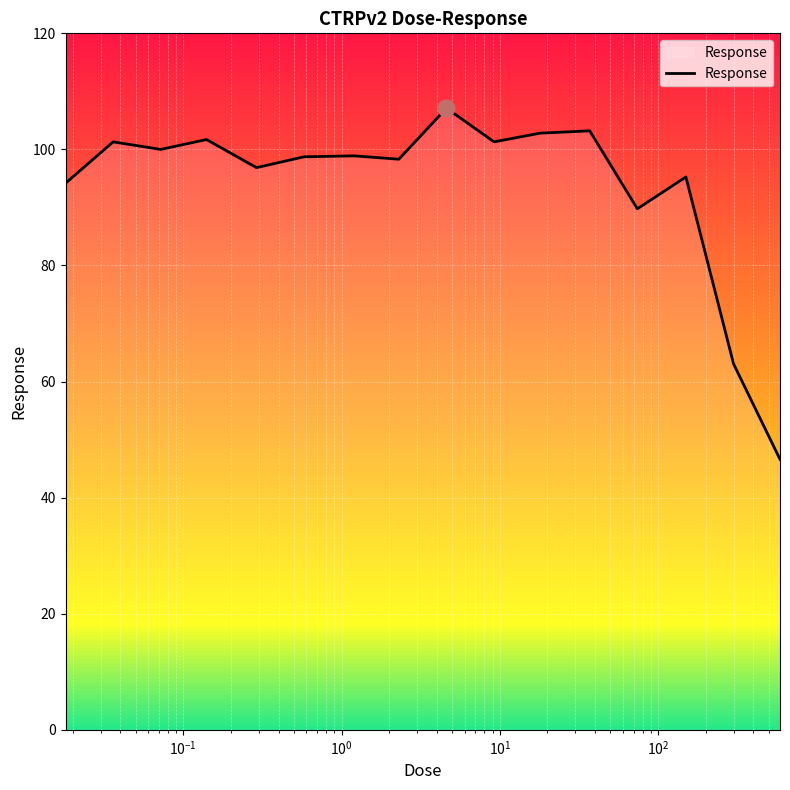

What is the smallest value displayed?

46.6